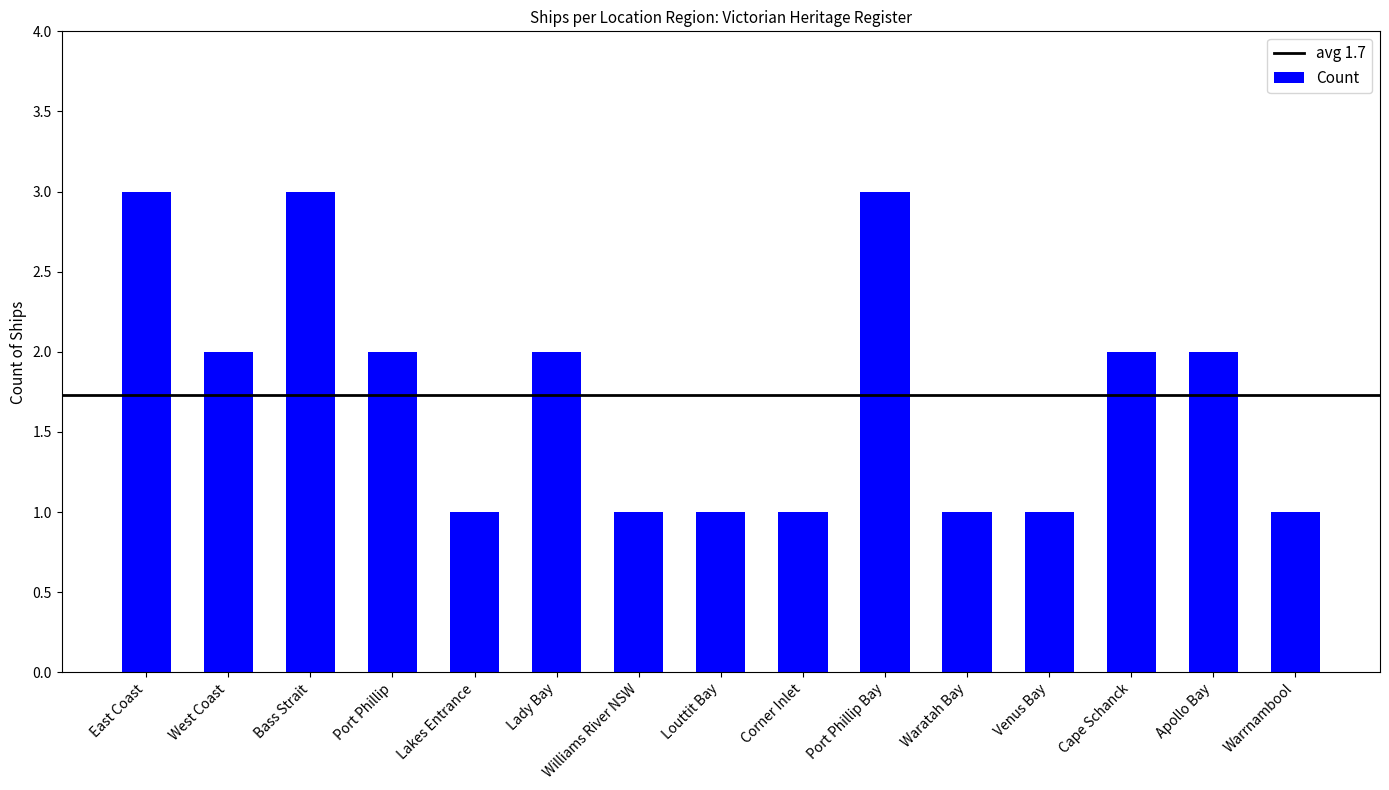

What is the value of the 4th bar from the left?

2